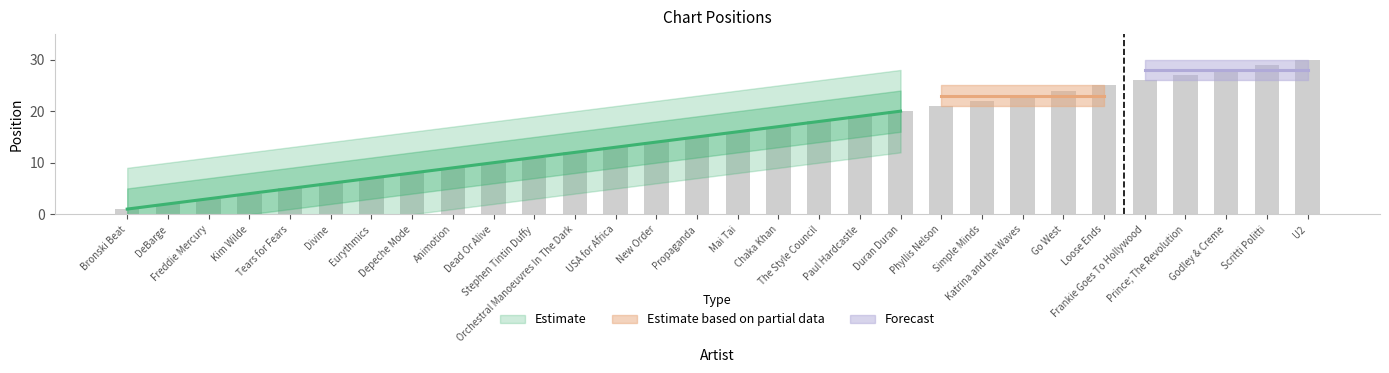

The chart shows a value of 15 at Loose Ends. True or false?

False